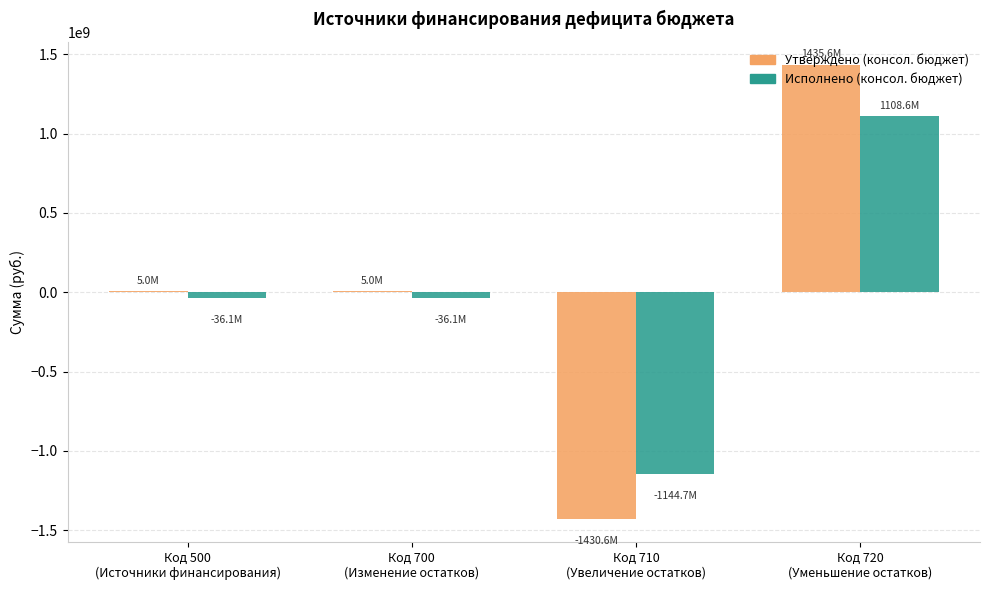

What is the sum of all Исполнено (консол. бюджет) values?

-108213939.7